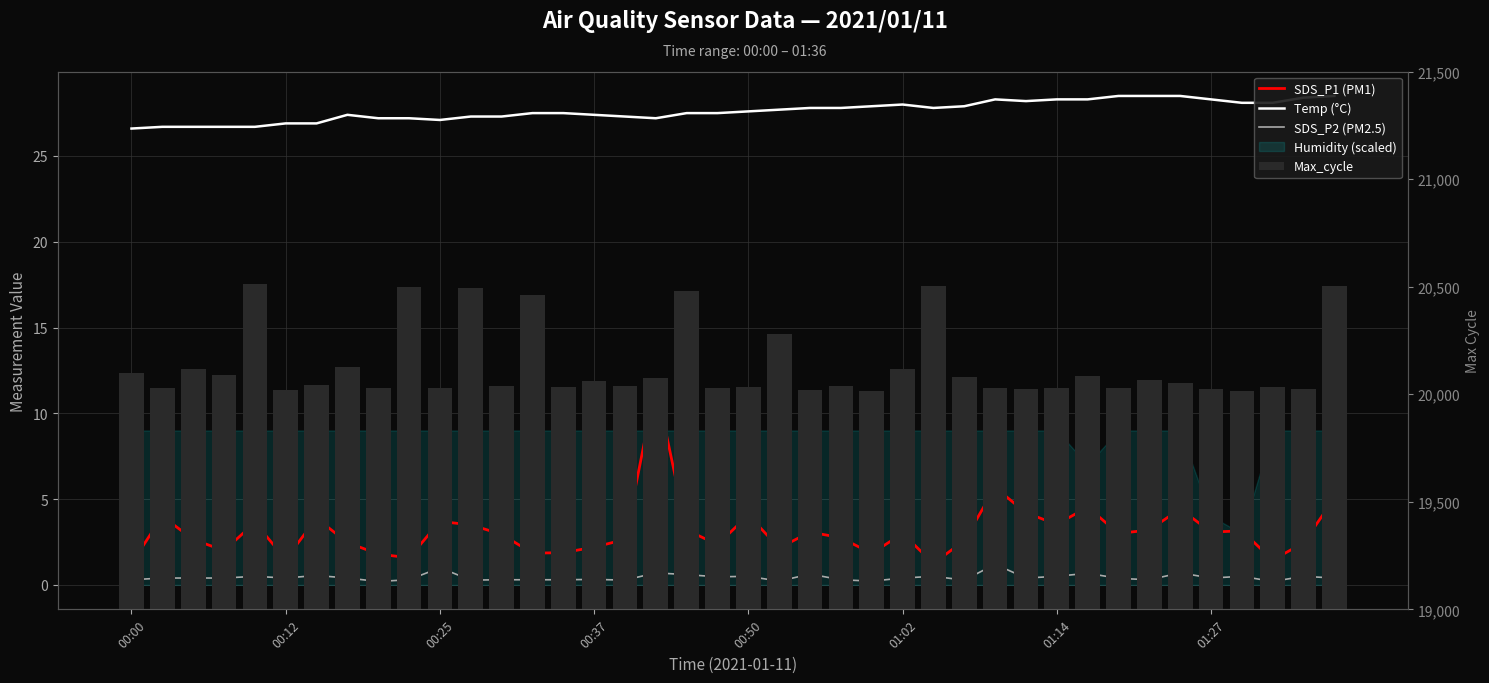

Reading right to left, transcribe all the data shown in this chart.

SDS_P1 (PM1): 5.0	2.5	1.4	3.1	3.1	4.4	3.2	3.0	4.5	3.5	4.2	5.7	2.6	1.2	3.0	1.8	2.8	3.1	2.1	4.1	2.4	3.2	11.7	2.6	2.2	1.9	1.9	3.0	3.5	3.7	1.6	1.8	2.5	3.9	1.5	3.6	2.0	2.6	4.0	1.2
Temp (°C): 28.5	28.4	28.1	28.1	28.3	28.5	28.5	28.5	28.3	28.3	28.2	28.3	27.9	27.8	28.0	27.9	27.8	27.8	27.7	27.6	27.5	27.5	27.2	27.3	27.4	27.5	27.5	27.3	27.3	27.1	27.2	27.2	27.4	26.9	26.9	26.7	26.7	26.7	26.7	26.6
SDS_P2 (PM2.5): 0.4	0.5	0.2	0.5	0.4	0.7	0.3	0.4	0.7	0.5	0.4	1.2	0.3	0.5	0.4	0.2	0.3	0.6	0.2	0.5	0.5	0.6	0.7	0.3	0.3	0.3	0.3	0.3	0.3	1.0	0.3	0.2	0.4	0.6	0.4	0.5	0.4	0.4	0.4	0.3
Max_cycle: 20505.0	20025.0	20035.0	20017.0	20024.0	20051.0	20066.0	20027.0	20086.0	20029.0	20024.0	20029.0	20081.0	20502.0	20115.0	20017.0	20036.0	20021.0	20282.0	20032.0	20028.0	20482.0	20074.0	20036.0	20060.0	20033.0	20461.0	20037.0	20493.0	20029.0	20498.0	20031.0	20128.0	20043.0	20021.0	20513.0	20090.0	20115.0	20028.0	20097.0